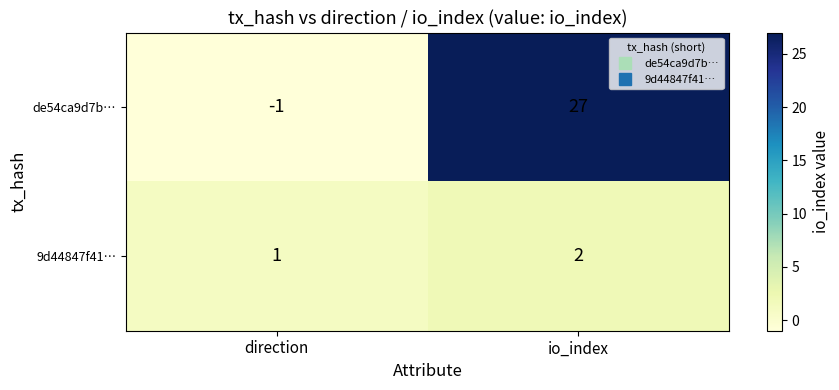

Reading right to left, transcribe all the data shown in this chart.

de54ca9d7b…: io_index=27	direction=-1
9d44847f41…: io_index=2	direction=1